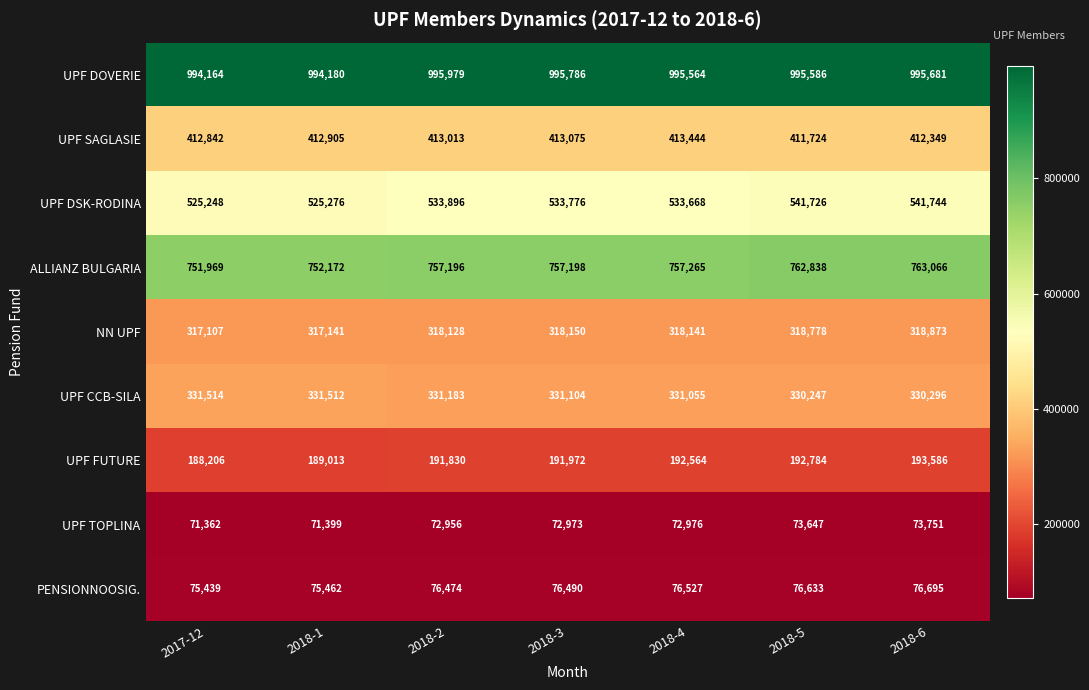

At which category is the sum across all series the highest?

2018-6